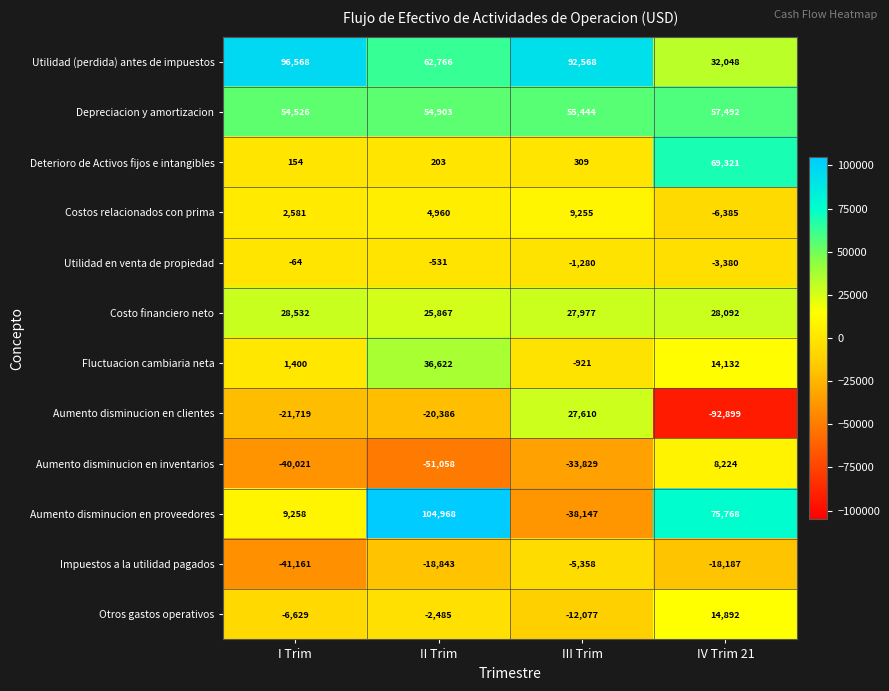

Which series has the largest total across all categories?

Utilidad (perdida) antes de impuestos